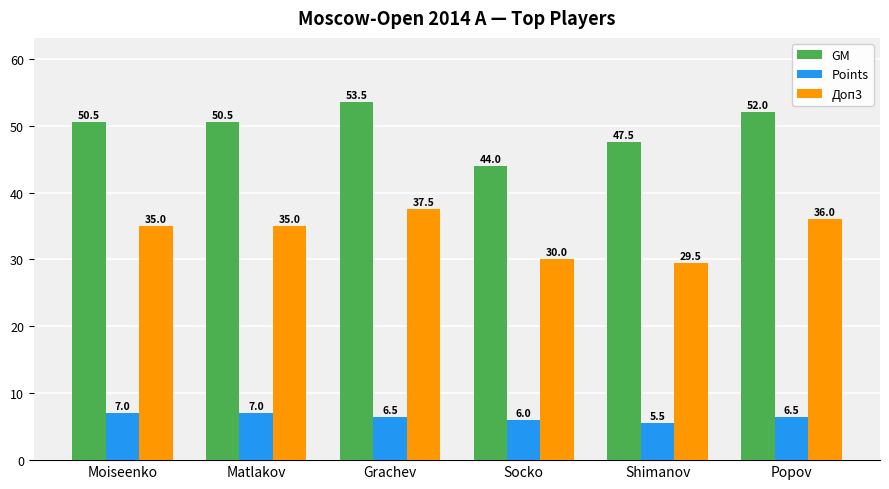

Reading right to left, list all the values displayed in this chart.

GM: Popov=52.0	Shimanov=47.5	Socko=44.0	Grachev=53.5	Matlakov=50.5	Moiseenko=50.5
Points: Popov=6.5	Shimanov=5.5	Socko=6.0	Grachev=6.5	Matlakov=7.0	Moiseenko=7.0
Доп3: Popov=36.0	Shimanov=29.5	Socko=30.0	Grachev=37.5	Matlakov=35.0	Moiseenko=35.0